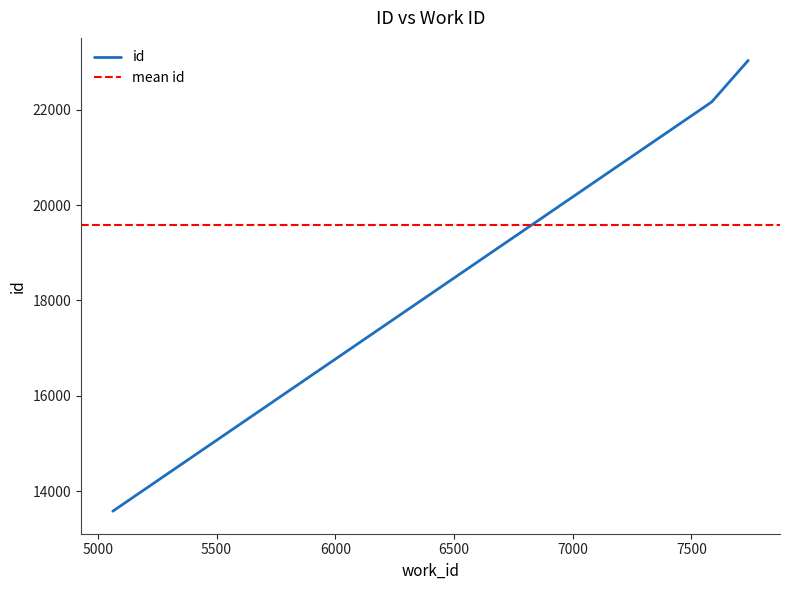

Count the number of categories in the chart.

3